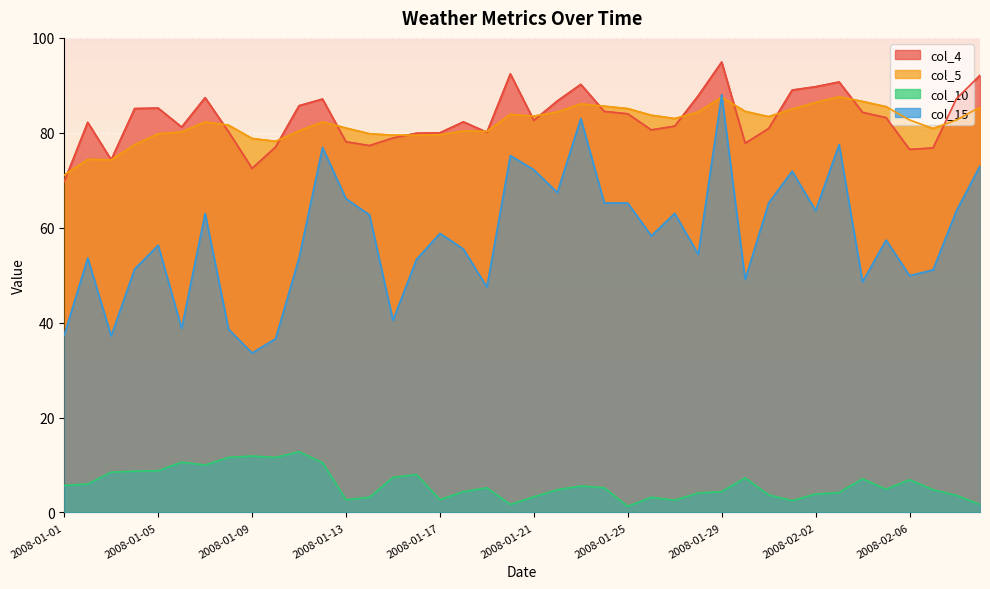

What is the difference between the col_5 values at 2008-01-29 and 2008-01-28?

3.1